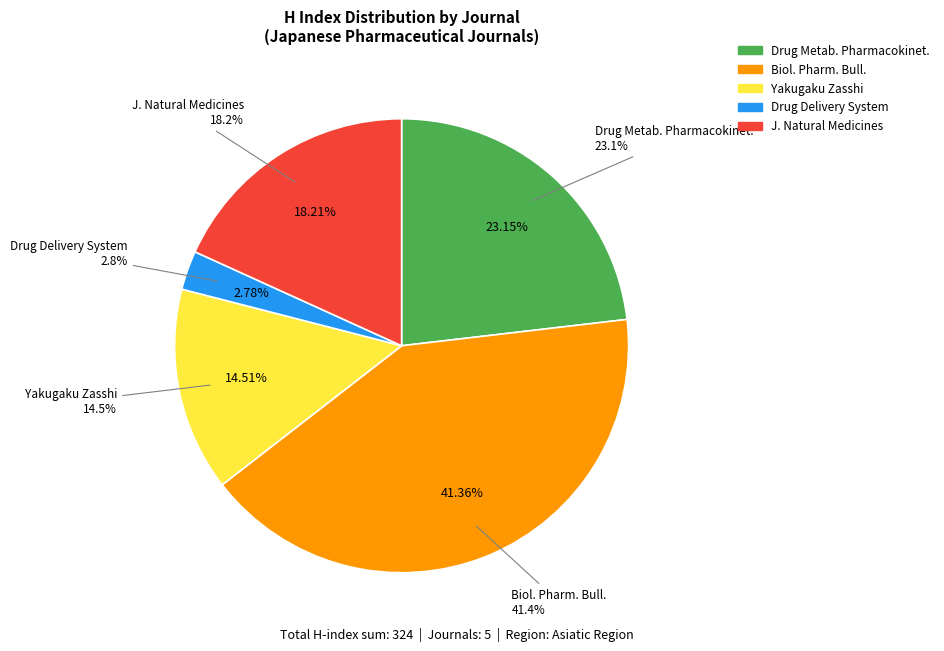

True or false: Drug Metabolism and Pharmacokinetics accounts for 30% of the total.

False